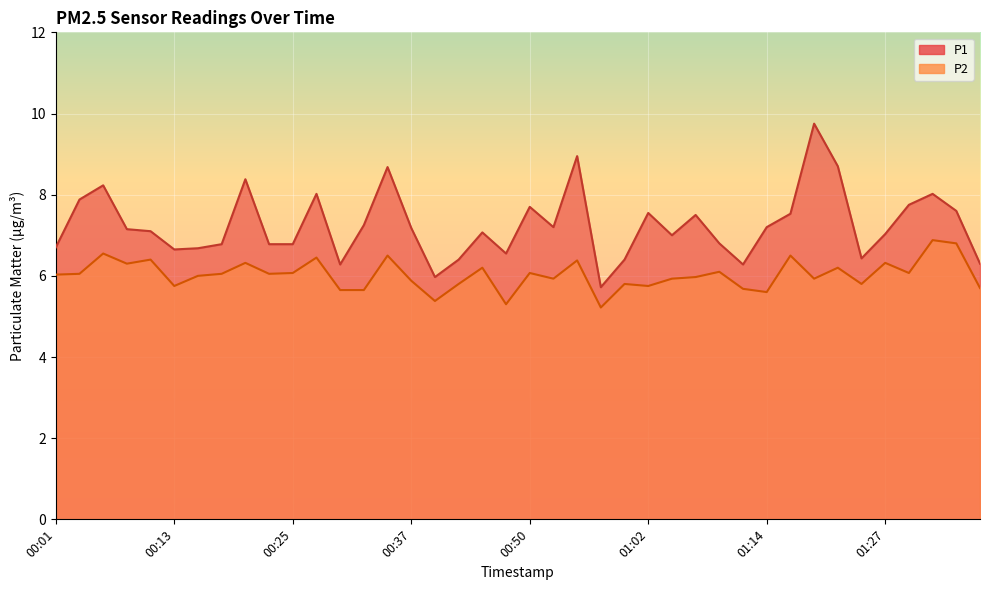

At which category is the sum across all series the highest?

01:19